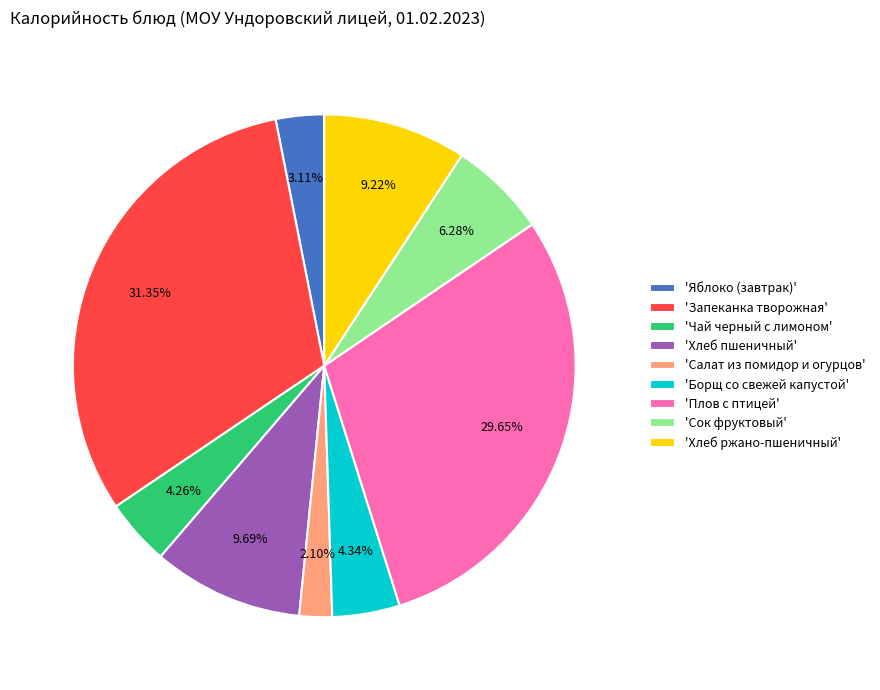

Is there any slice that represents more than half of the pie?

No